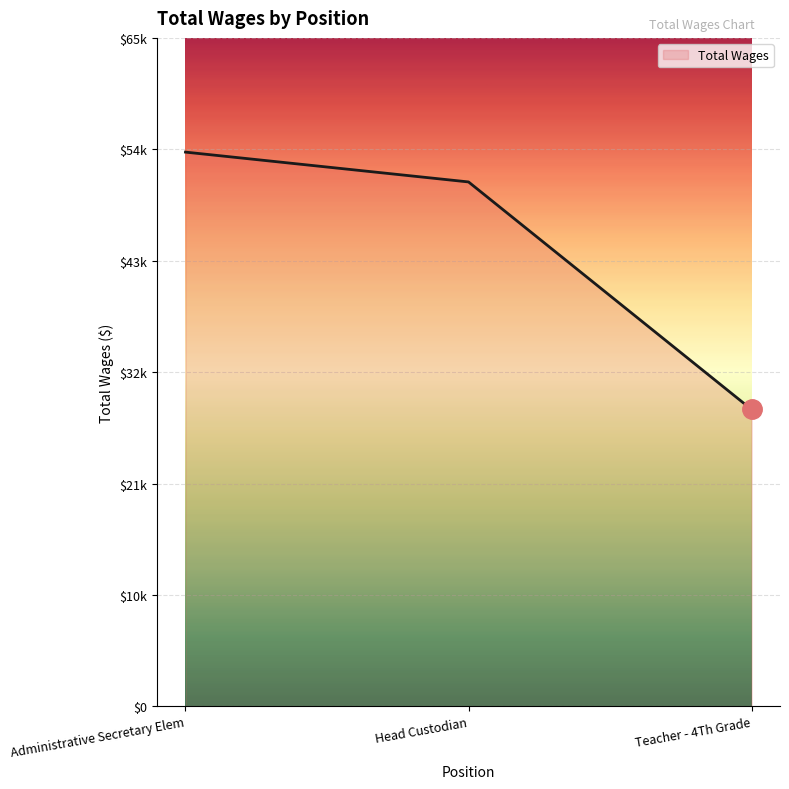

Is this an area chart (filled region under the line)?

Yes